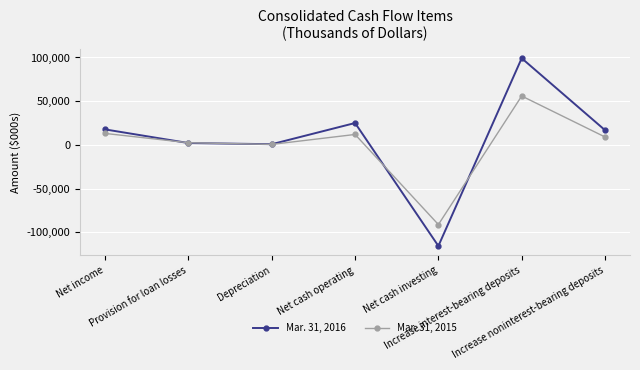

What is the difference between the maximum and minimum values in the Mar. 31, 2015 series?

147012